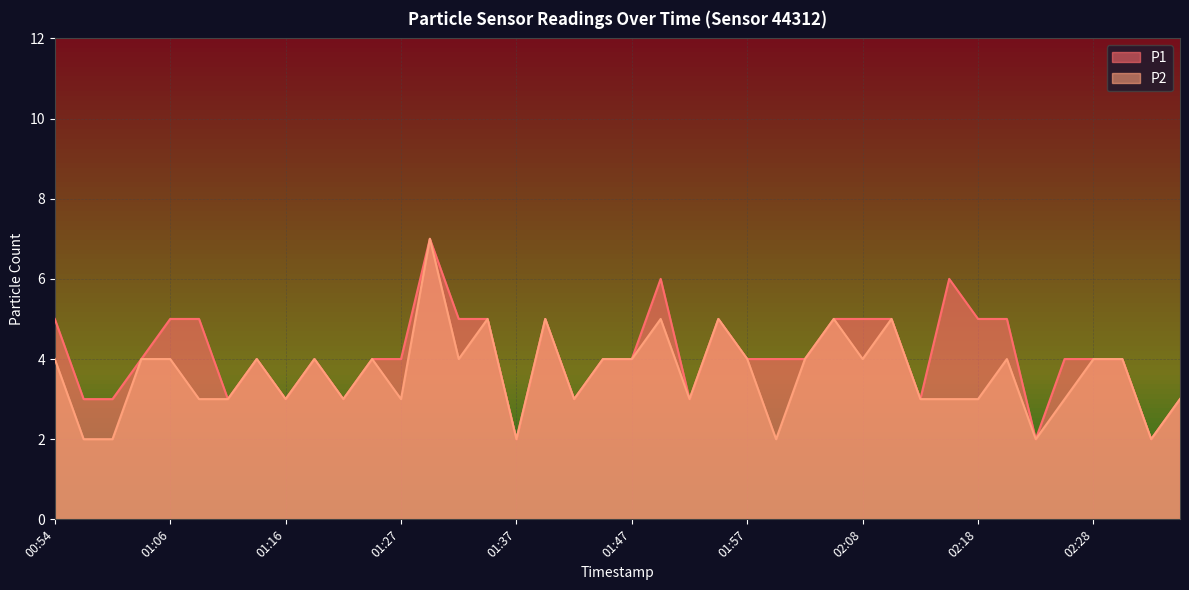

True or false: P1 and P2 intersect in this chart.

False